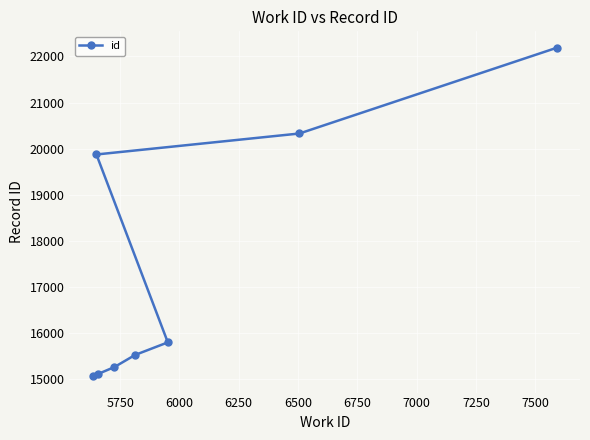

How many categories are shown in the chart?

8